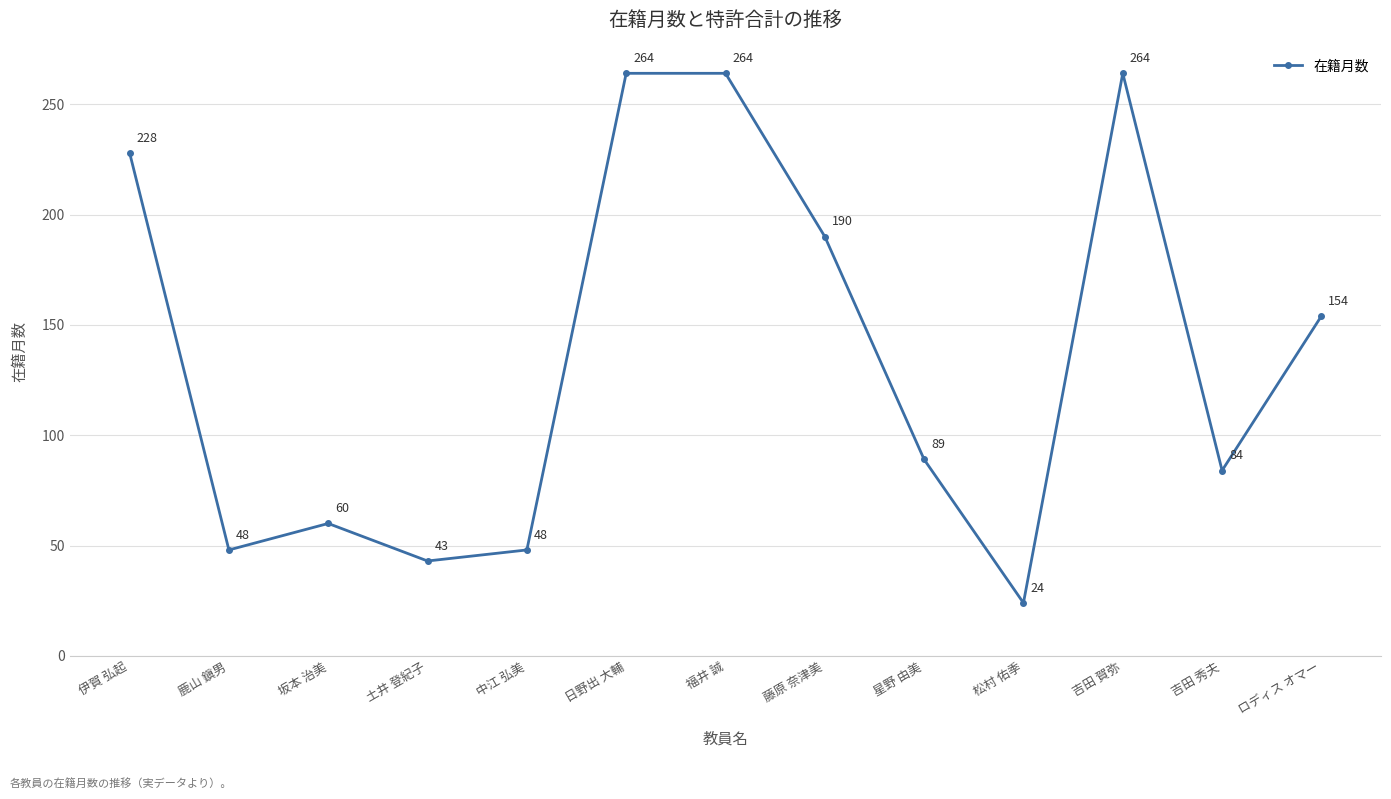

Is this an area chart (filled region under the line)?

No